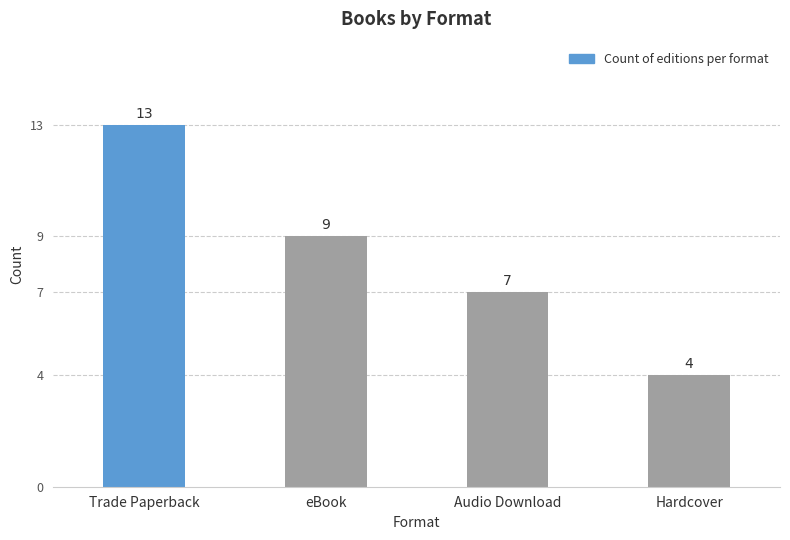

What is the average value?

8